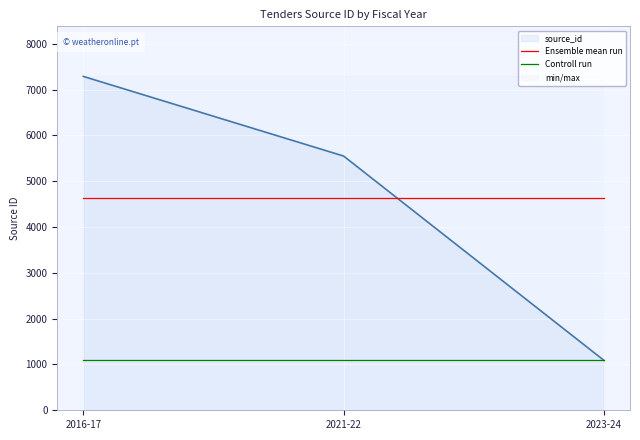

List the series in order of their overall mean, lowest first.

Controll run, Ensemble mean run